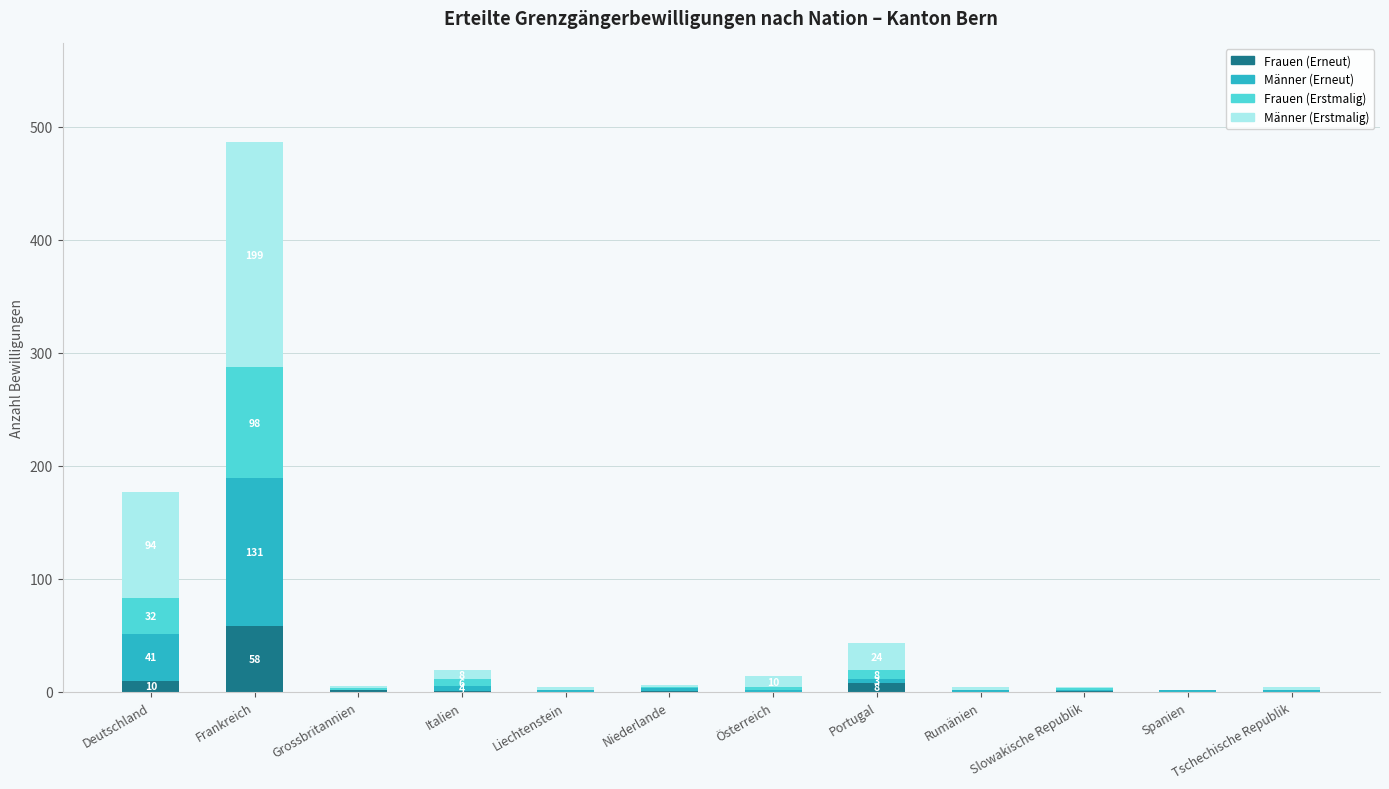

What are all the series names shown in the legend?

Frauen (Erneut), Männer (Erneut), Frauen (Erstmalig), Männer (Erstmalig)